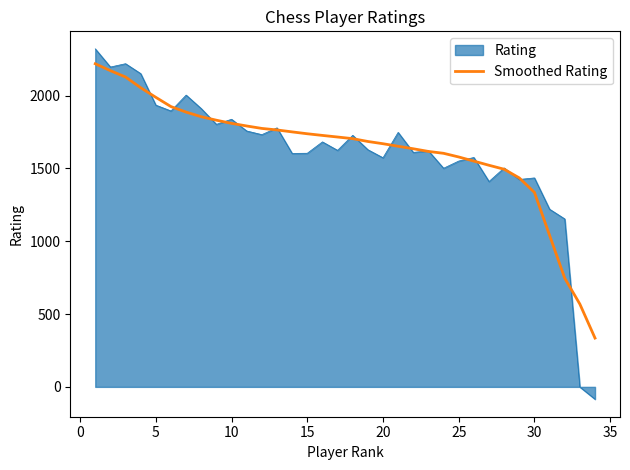

Count the number of categories in the chart.

34